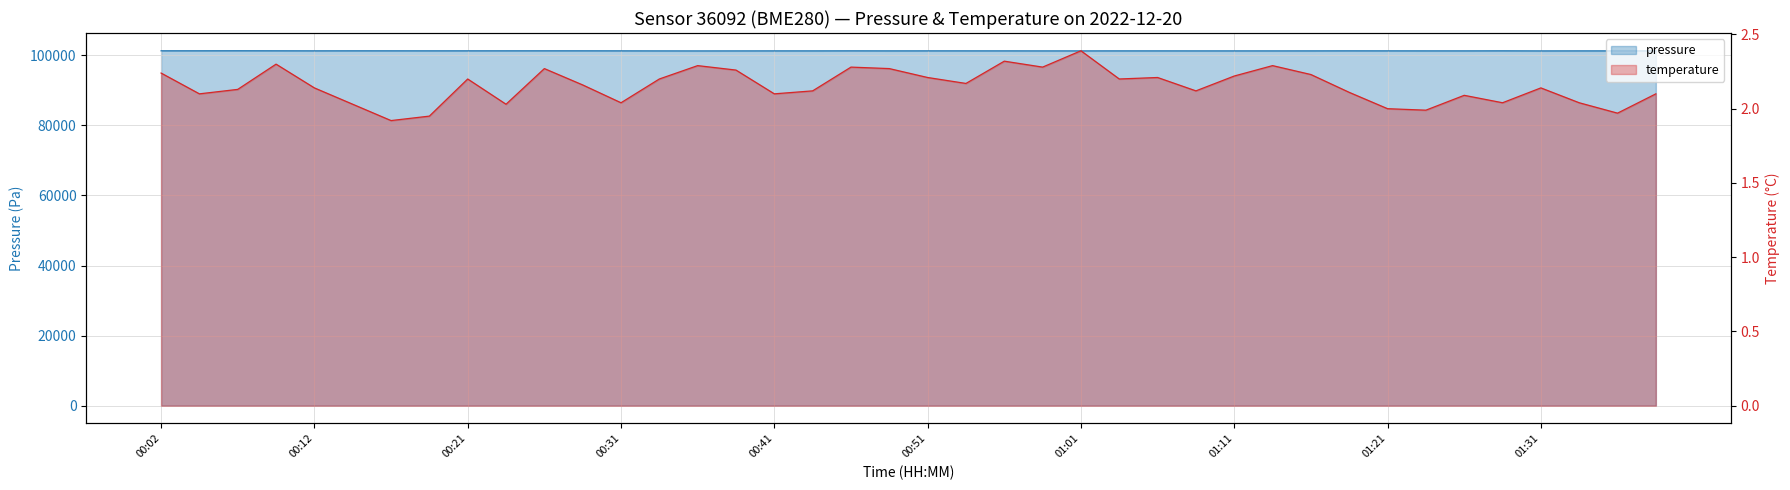

What is the label of the 38th point from the right?

00:07